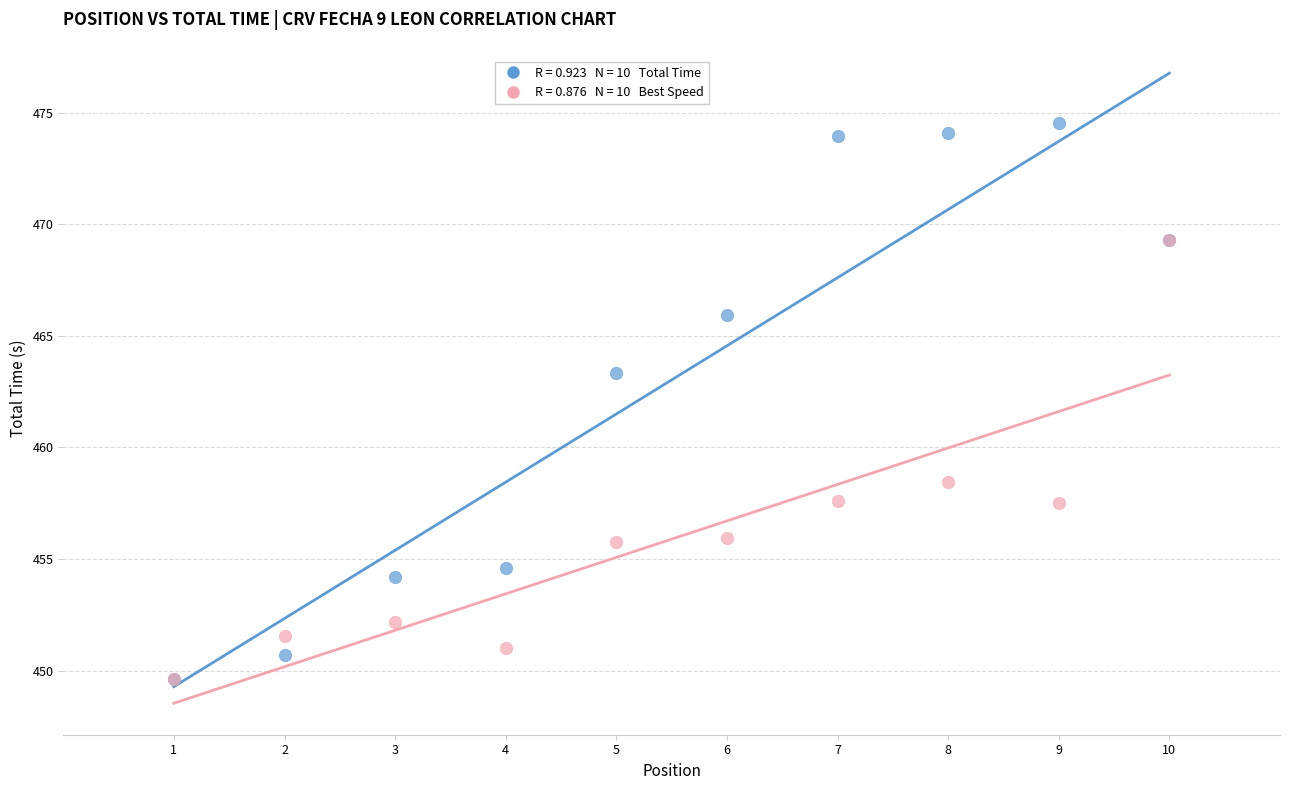

Across all series, what Y value is closest to 462?

463.4